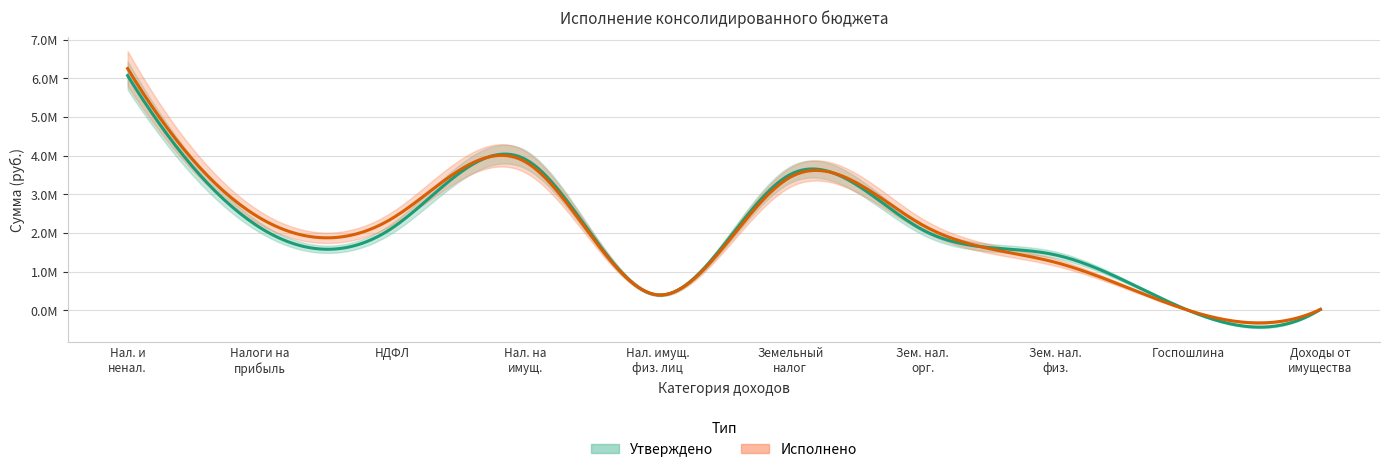

How many data points in Исполнено are less than 2386346?

5